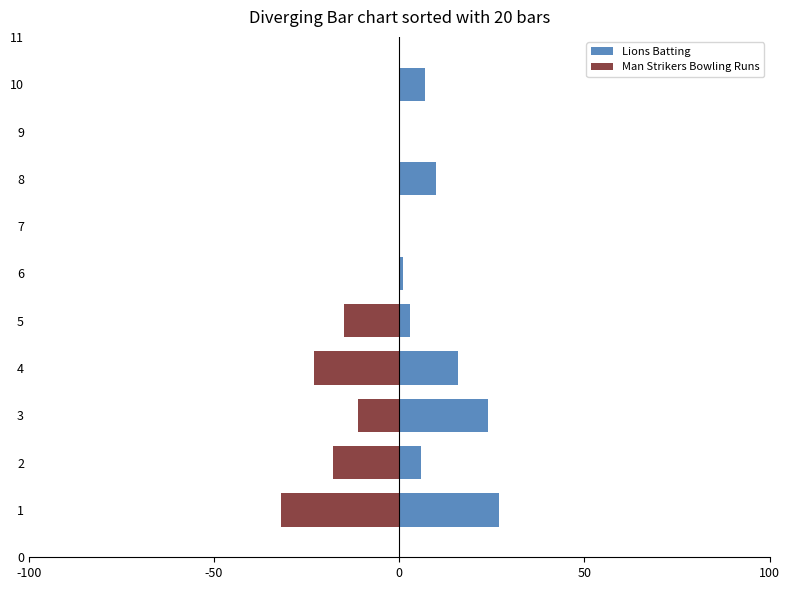

What is the difference between the second highest and minimum values in the Man Strikers Bowling Runs series?

32